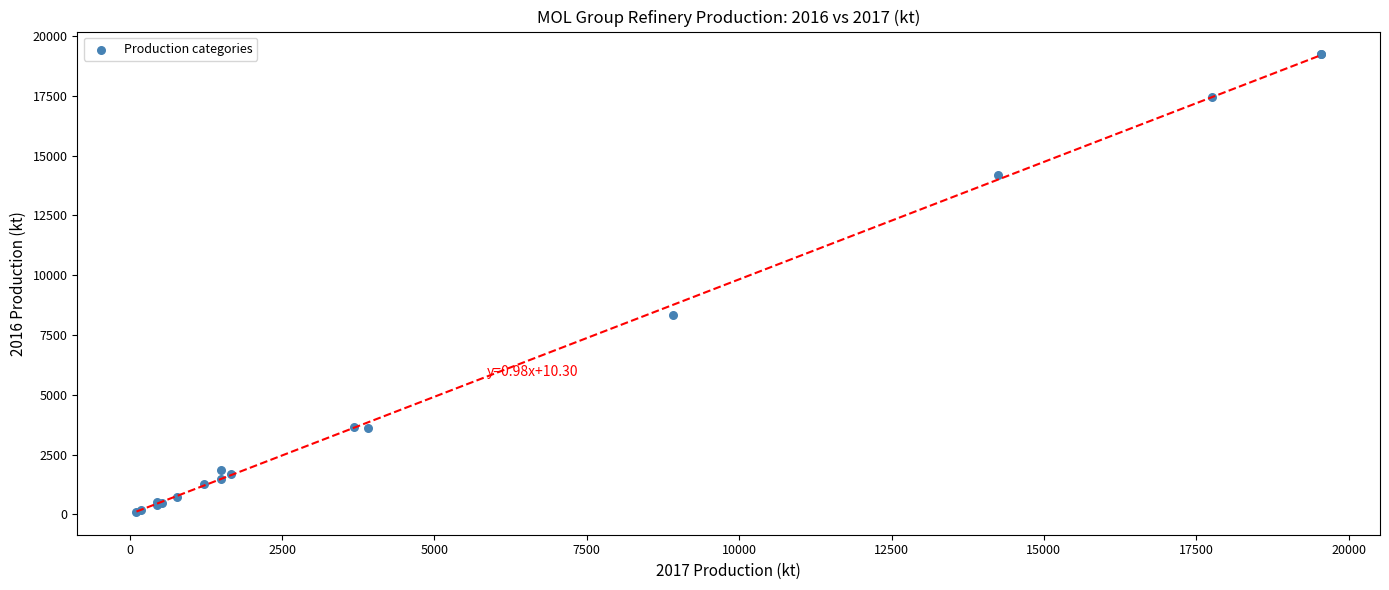

What Y value in the scatter plot is closest to 9668?

8340.0